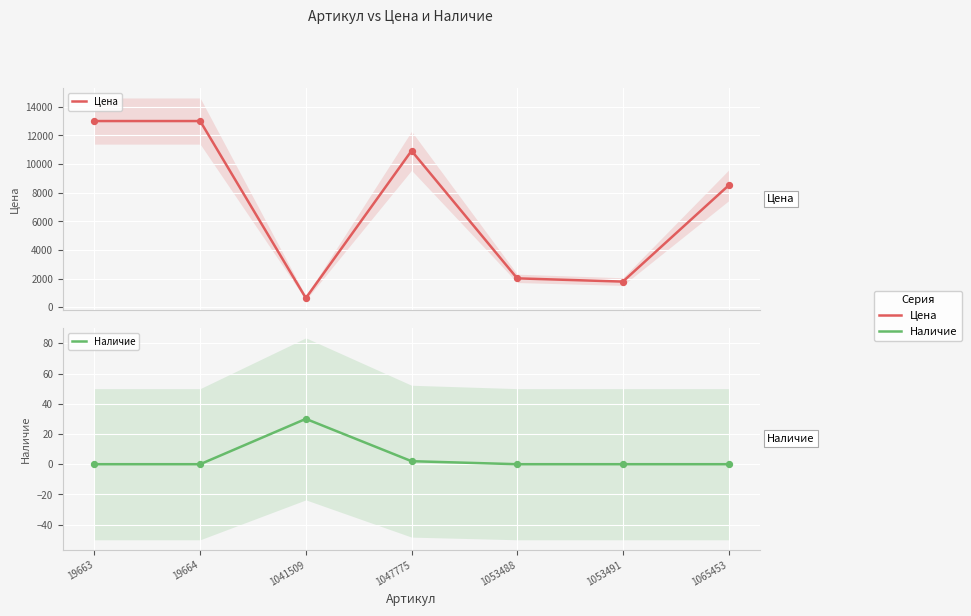

Which series has the largest total across all categories?

Цена